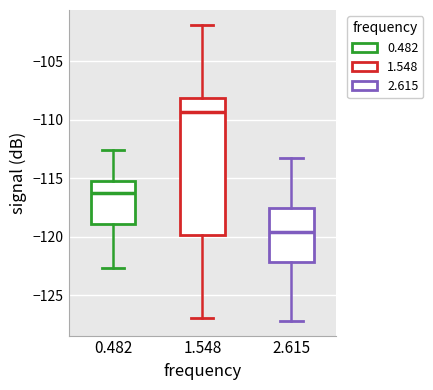

Where is the upper edge of the box at x = 0.482 on the y-axis? The values are not printed on the chart, so give them approximately, as read against the axis.

-115.0